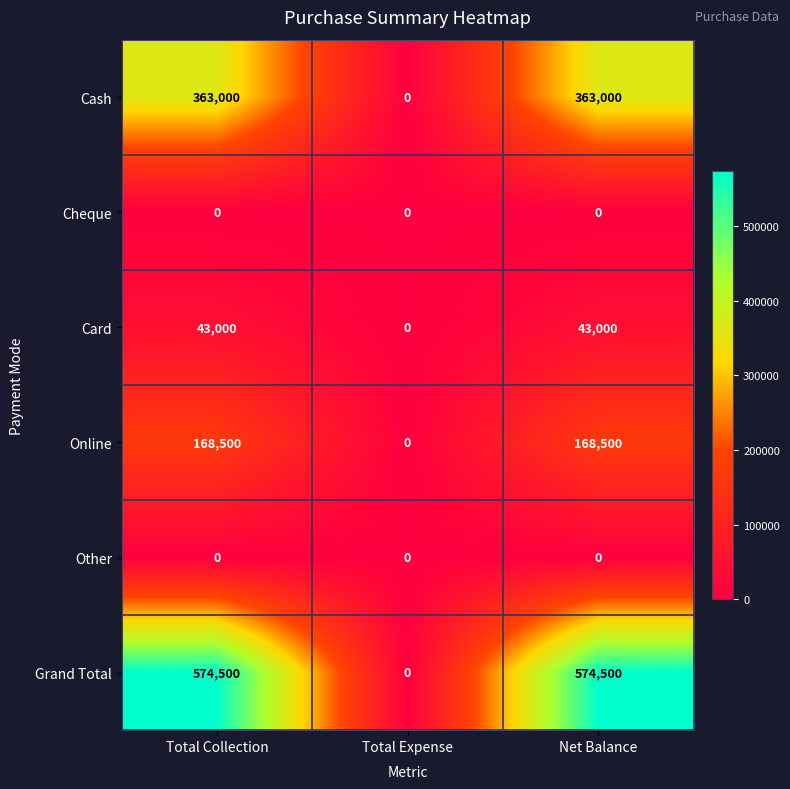

How many series are shown in this chart?

6